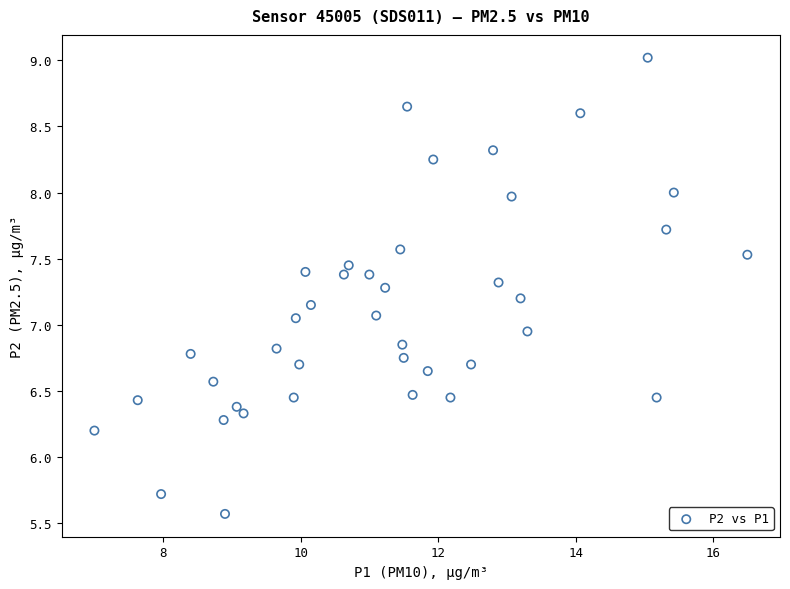

What is the range of X values (max minus min)?

9.5